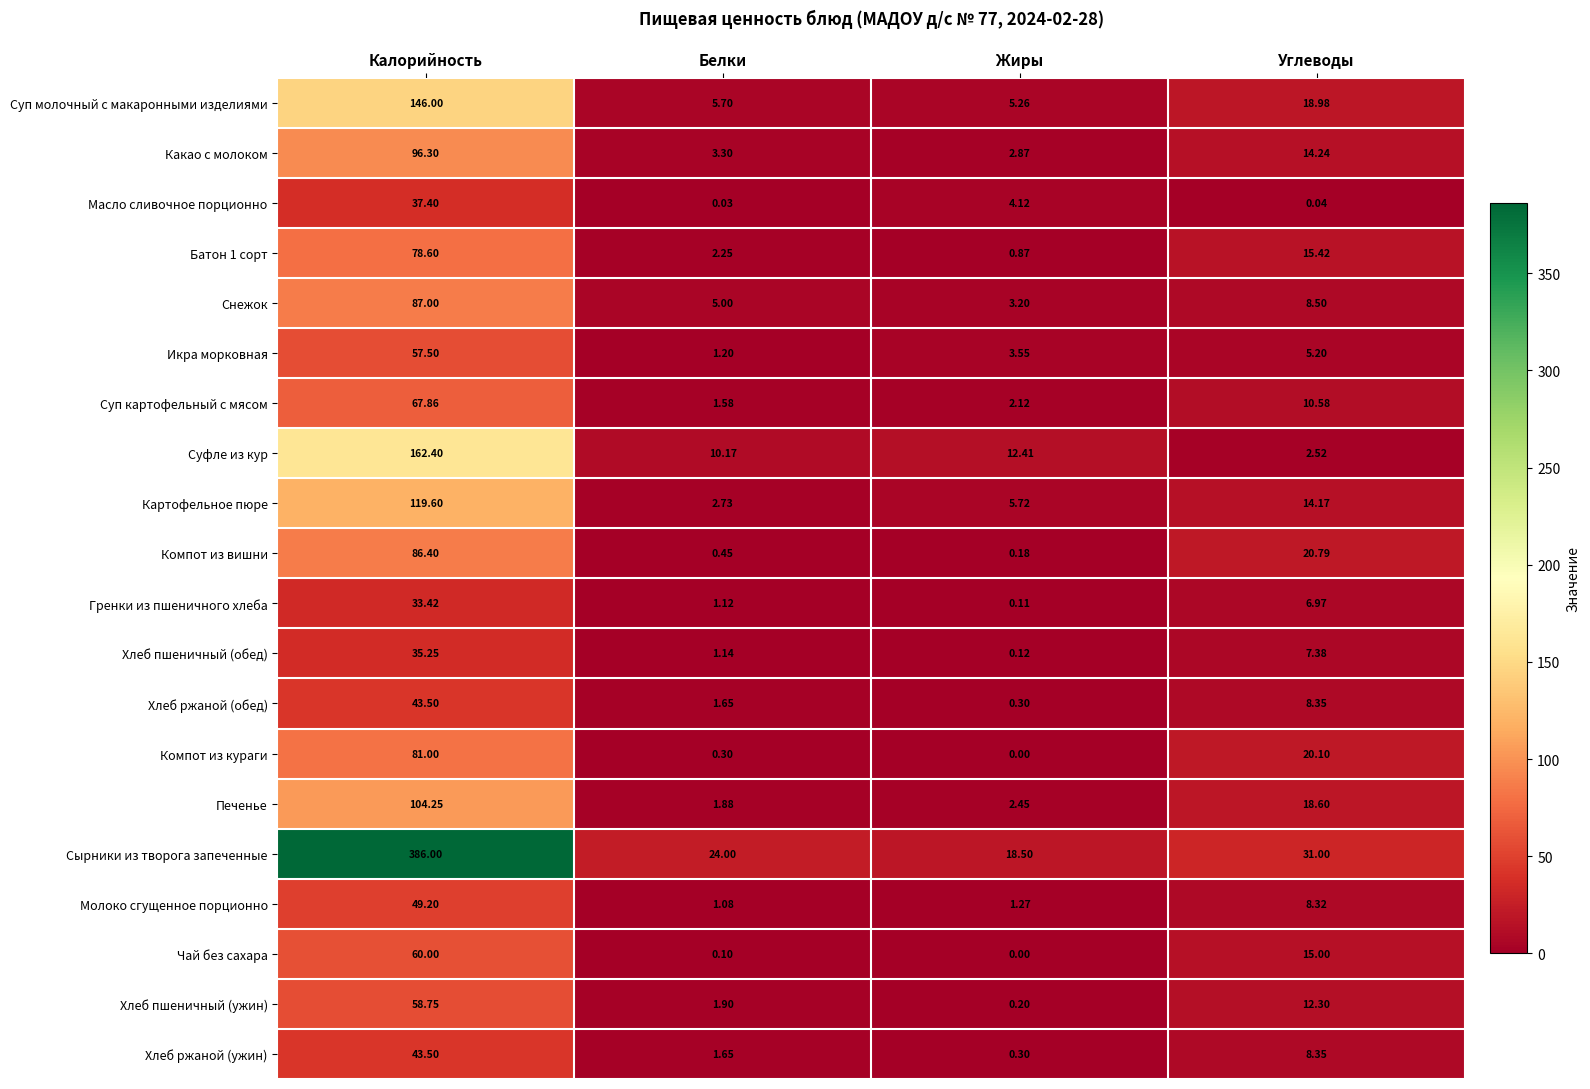

At which label does Компот из вишни reach its minimum?

Жиры